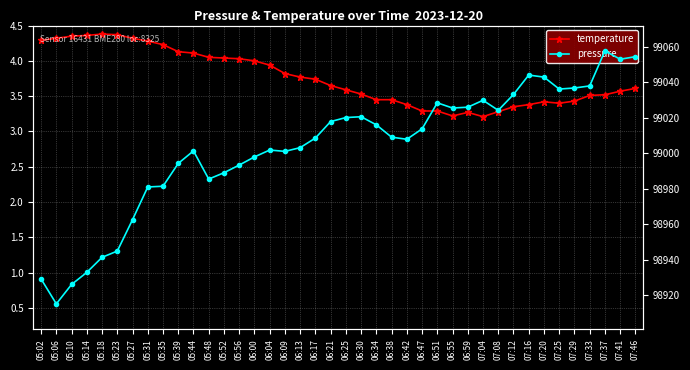

At which label does temperature reach its peak?

05:18